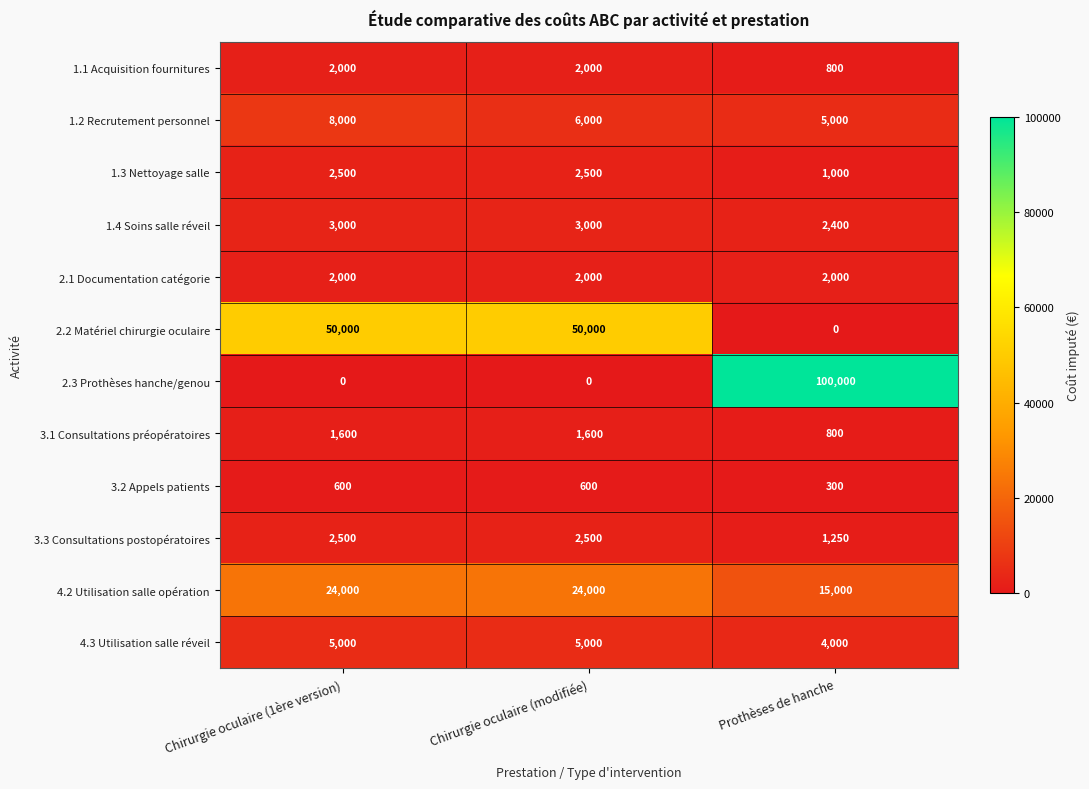

What is the difference between the highest and lowest values at Prothèses de hanche?

100000